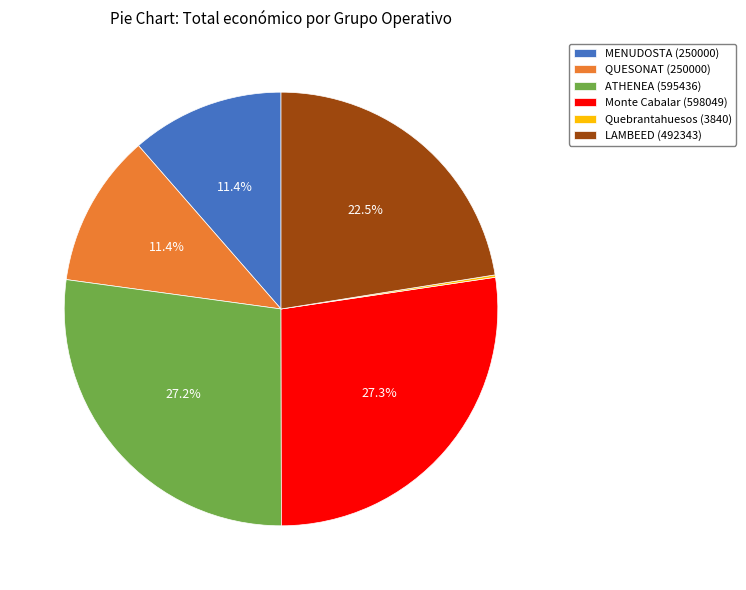

The MENUDOSTA (250000) slice represents 11% of the pie. True or false?

True